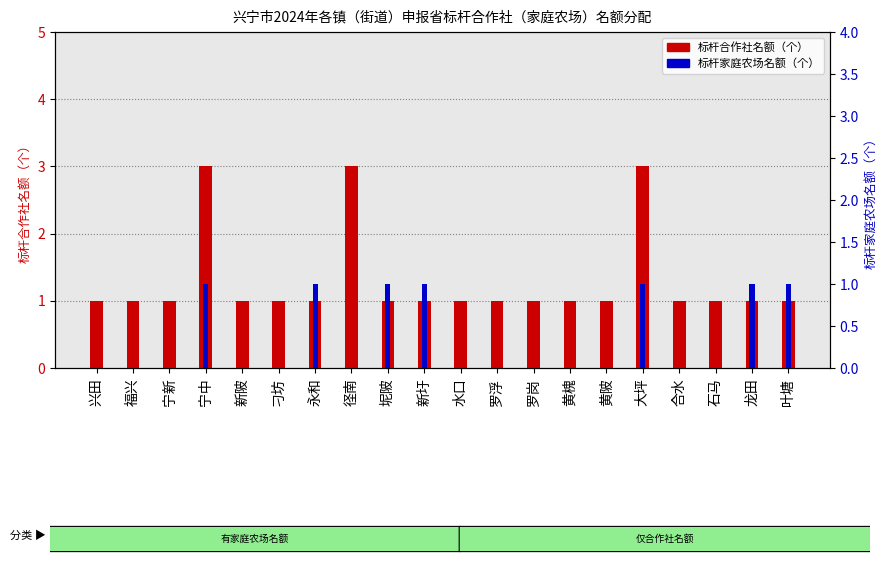

List the labels in order of 标杆家庭农场名额（个） value, smallest first.

兴田, 福兴, 宁新, 新陂, 刁坊, 径南, 水口, 罗浮, 罗岗, 黄槐, 黄陂, 合水, 石马, 宁中, 永和, 坭陂, 新圩, 大坪, 龙田, 叶塘